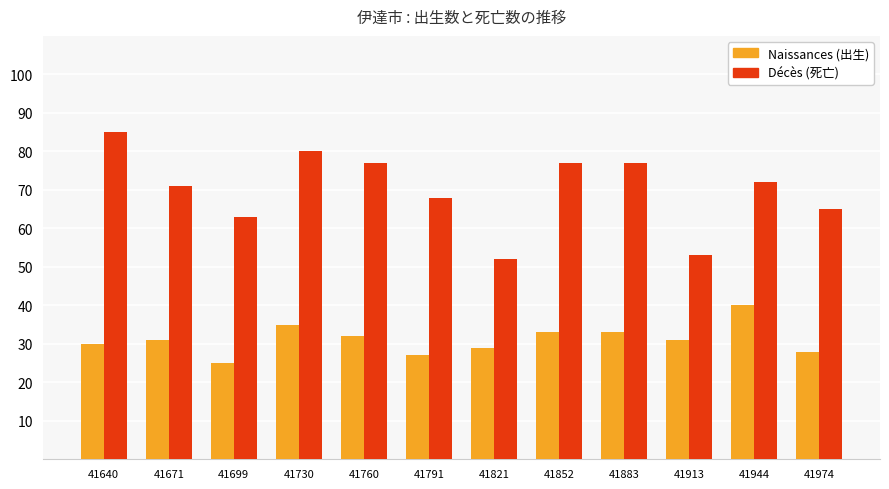

What is the total value across all series at 41730?

115